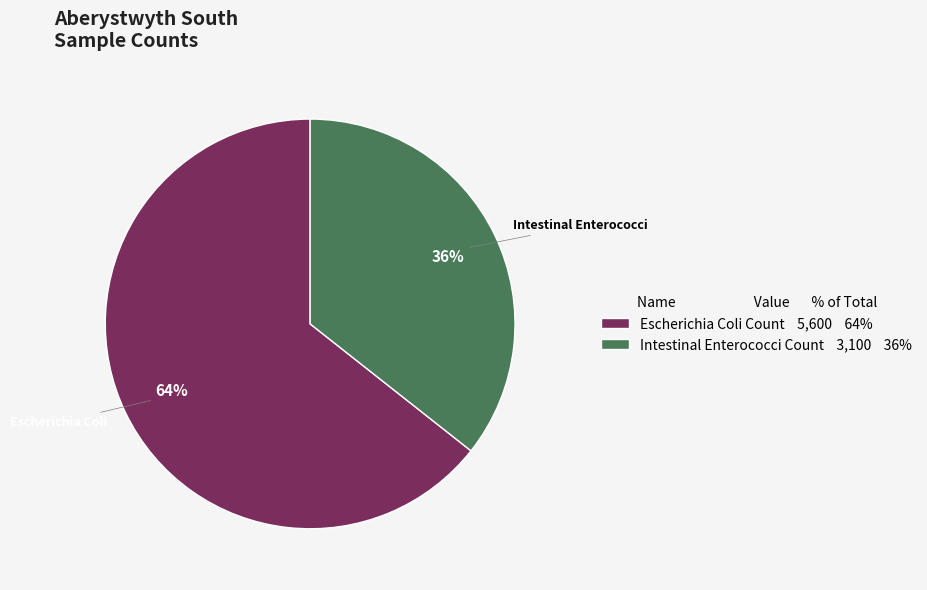

What is the ratio of the value at Intestinal Enterococci Count to the value at Escherichia Coli Count?

0.6